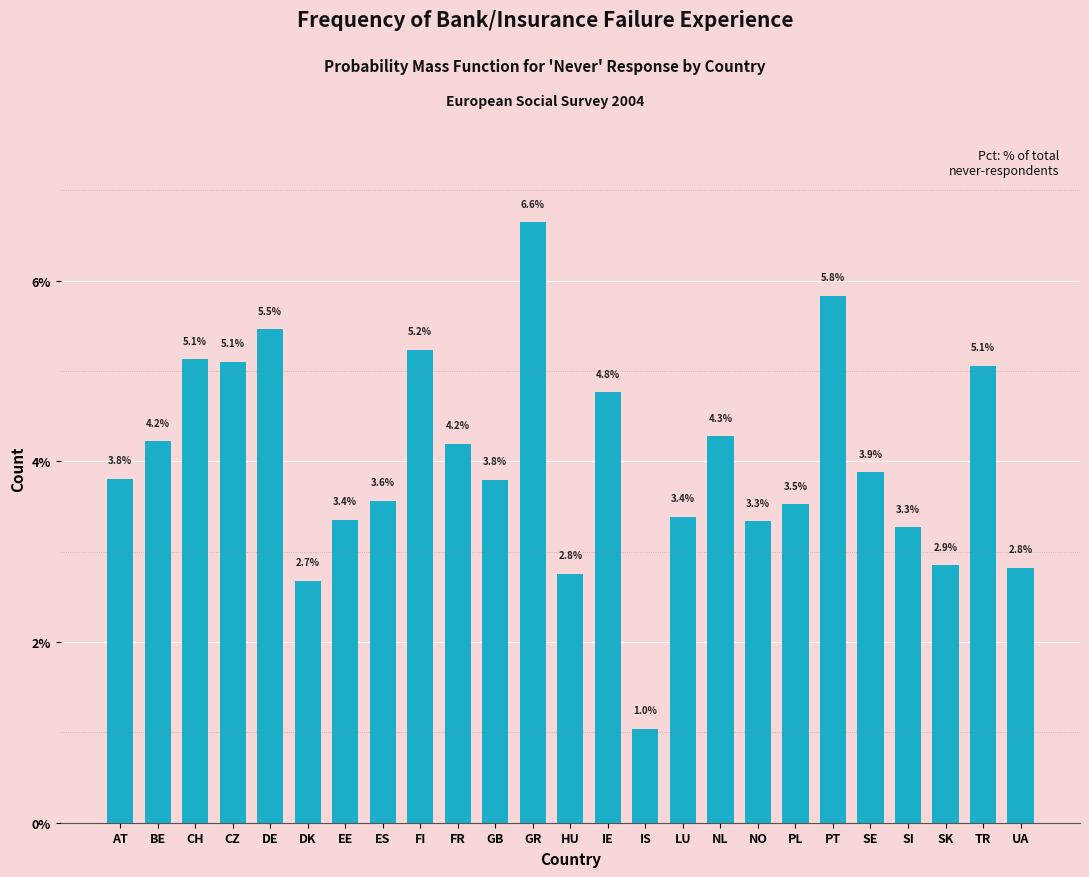

Reading left to right, transcribe all the data shown in this chart.

3.8	4.2	5.1	5.1	5.5	2.7	3.4	3.6	5.2	4.2	3.8	6.6	2.8	4.8	1.0	3.4	4.3	3.3	3.5	5.8	3.9	3.3	2.9	5.1	2.8